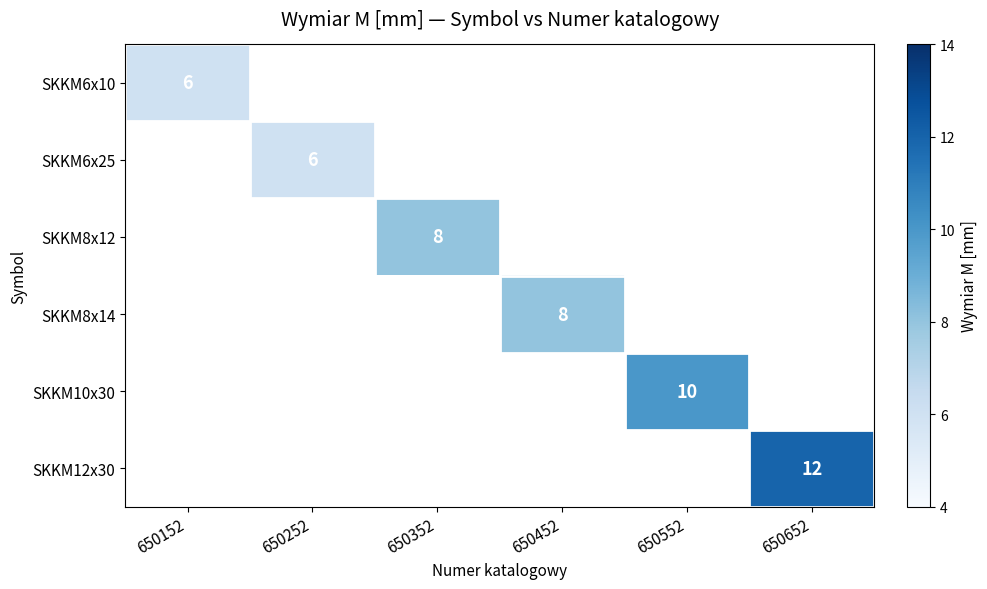

What is the sum of all SKKM8x14 values?

8